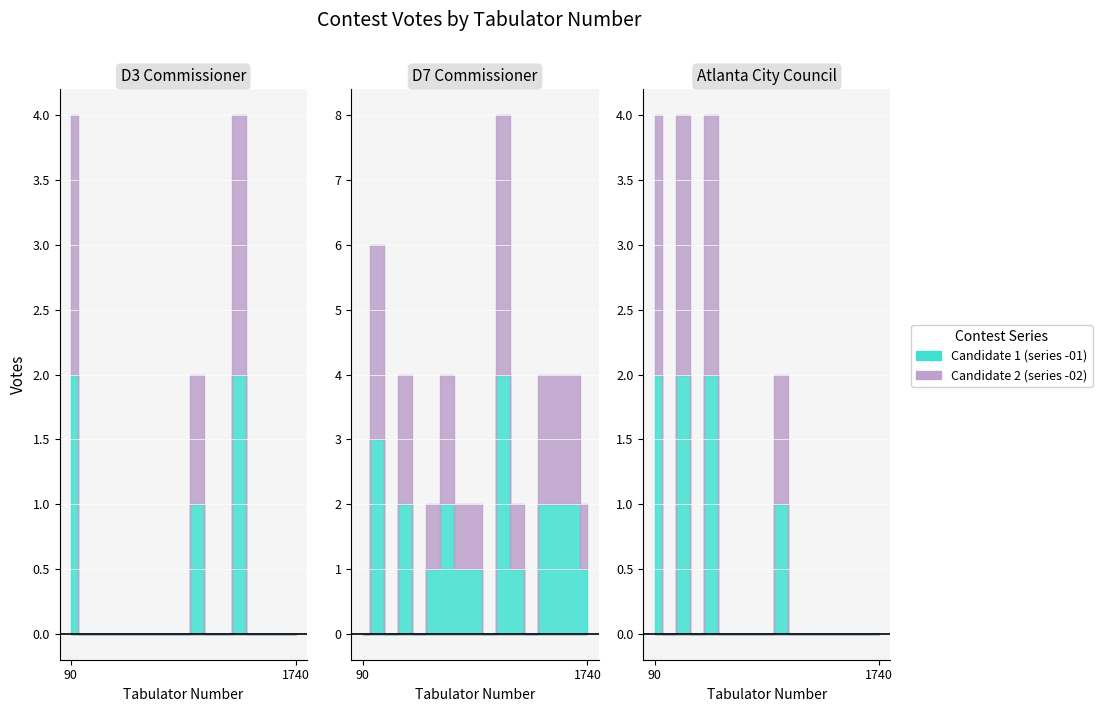

True or false: 002-02 Bolton (Dem) and 002-01 Adams (Dem) cross at least once.

False